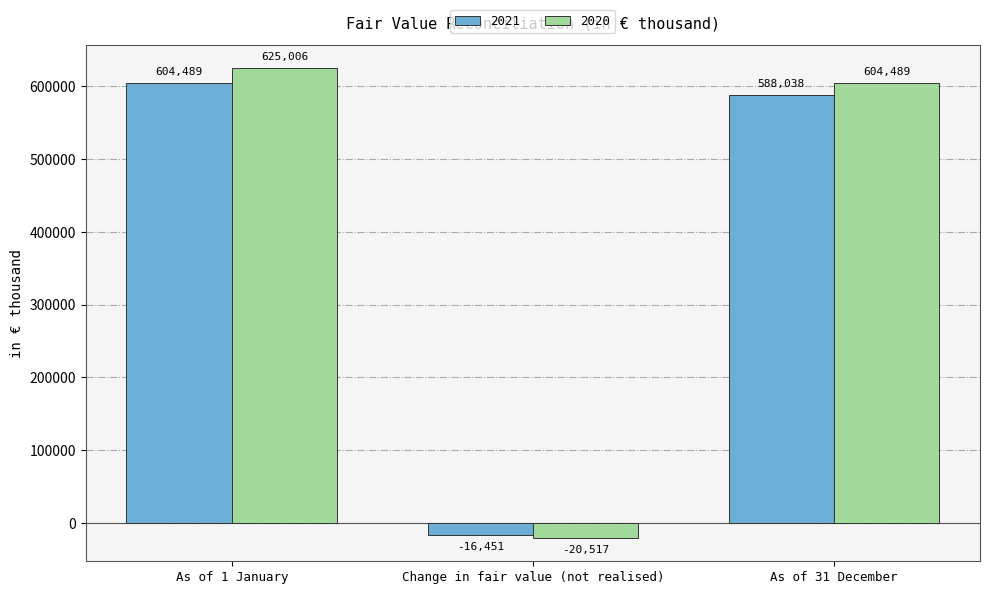

What is the sum of the 2020 values at Change in fair value (not realised) and As of 1 January?

604489